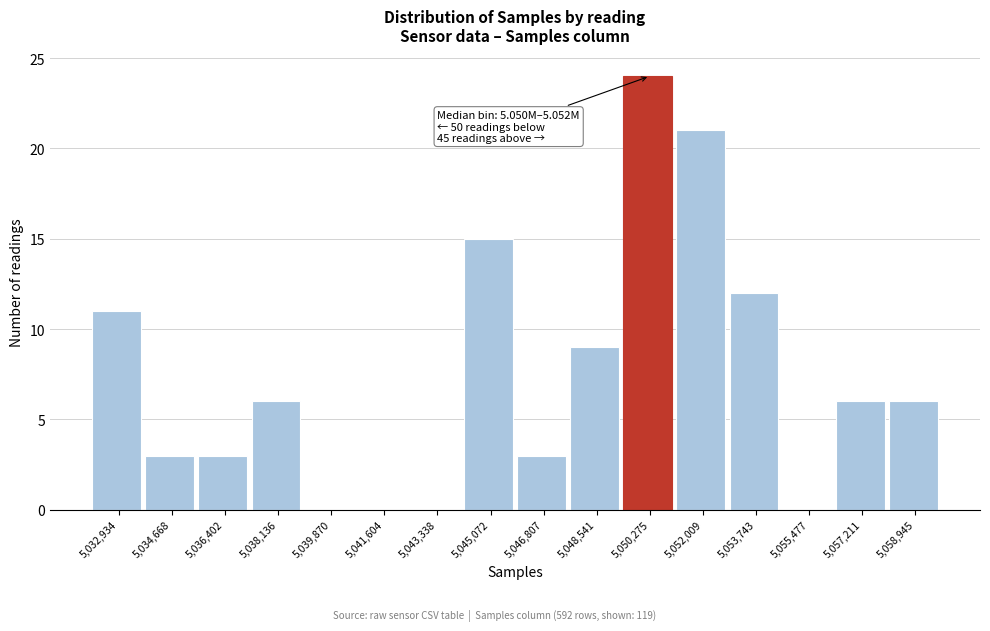

Reading right to left, what are all the values shown in this chart?

5,058,945=6	5,057,211=6	5,055,477=0	5,053,743=12	5,052,009=21	5,050,275=24	5,048,541=9	5,046,807=3	5,045,072=15	5,043,338=0	5,041,604=0	5,039,870=0	5,038,136=6	5,036,402=3	5,034,668=3	5,032,934=11